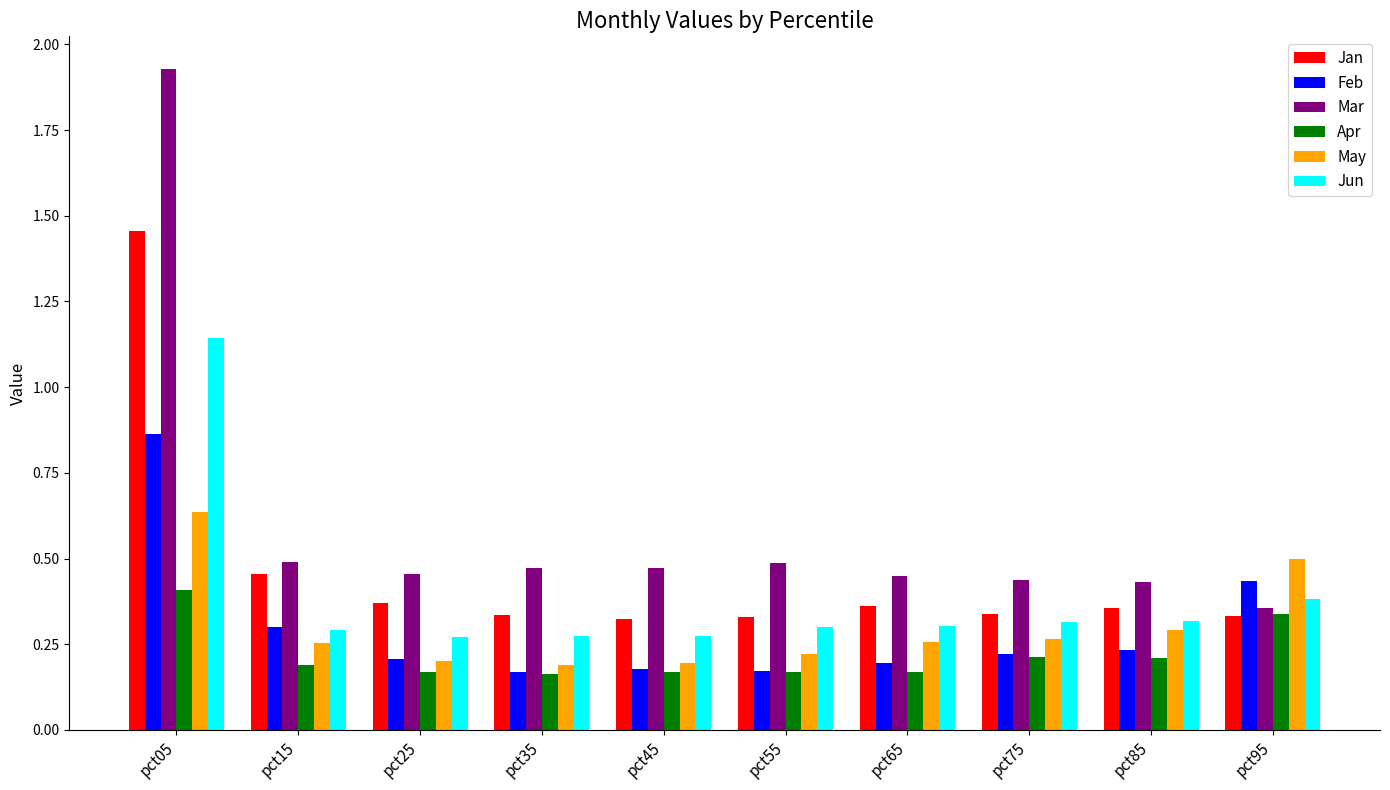

List the series in order of their peak value, highest first.

Mar, Jan, Jun, Feb, May, Apr